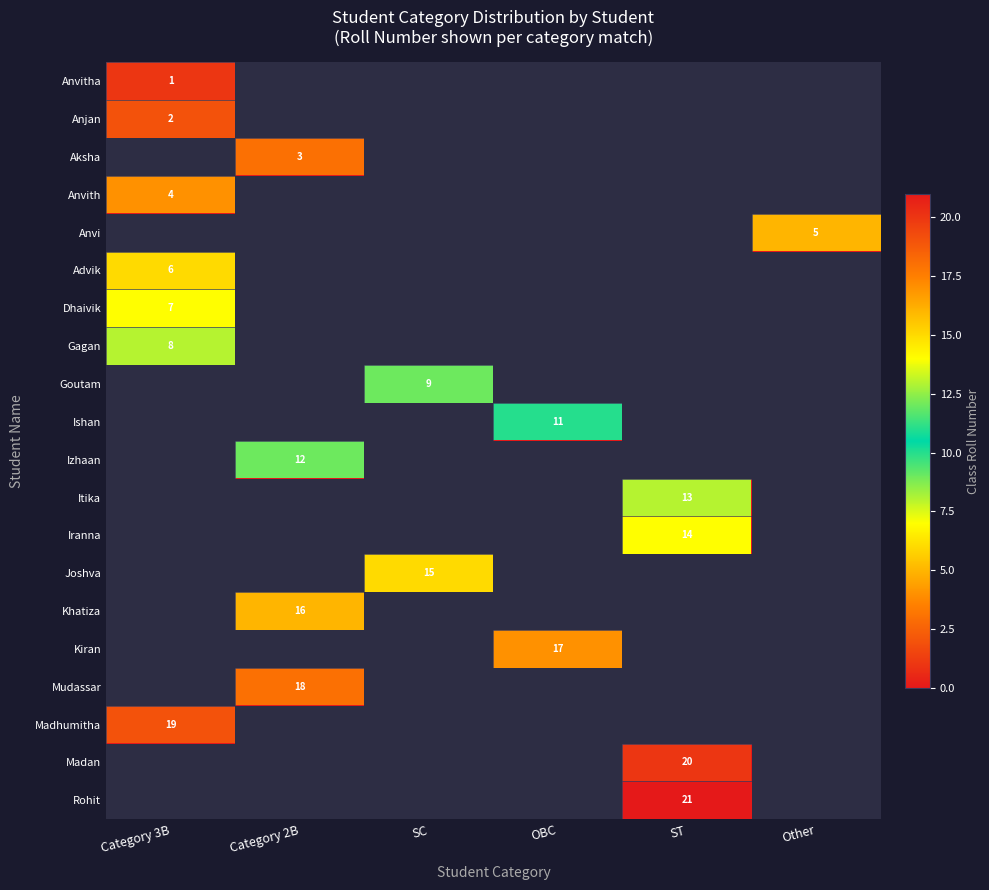

Is it true that Kiran equals 24 at OBC?

False